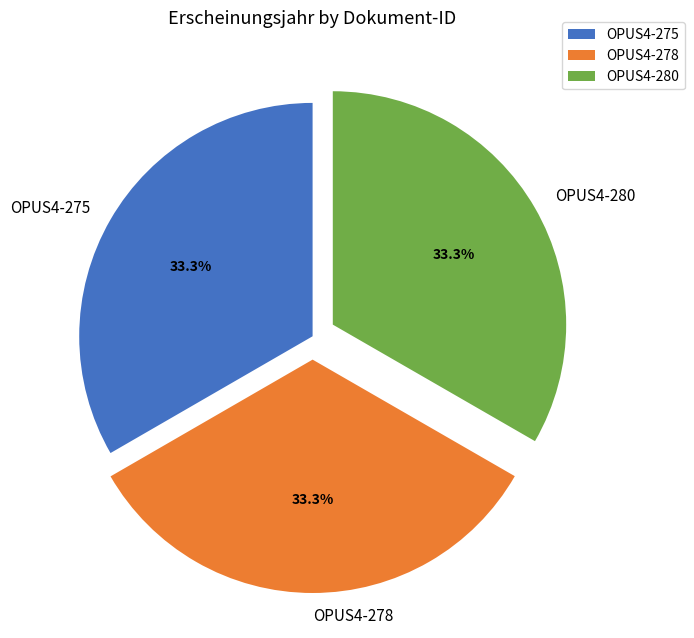

The OPUS4-280 slice represents 33% of the pie. True or false?

True